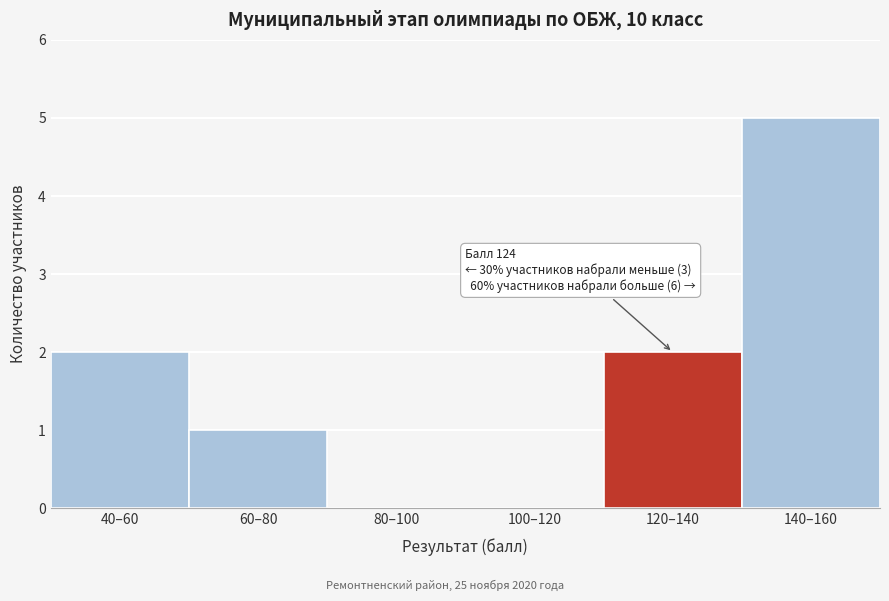

Reading left to right, extract all data points from this chart.

40–60=2	60–80=1	80–100=0	100–120=0	120–140=2	140–160=5